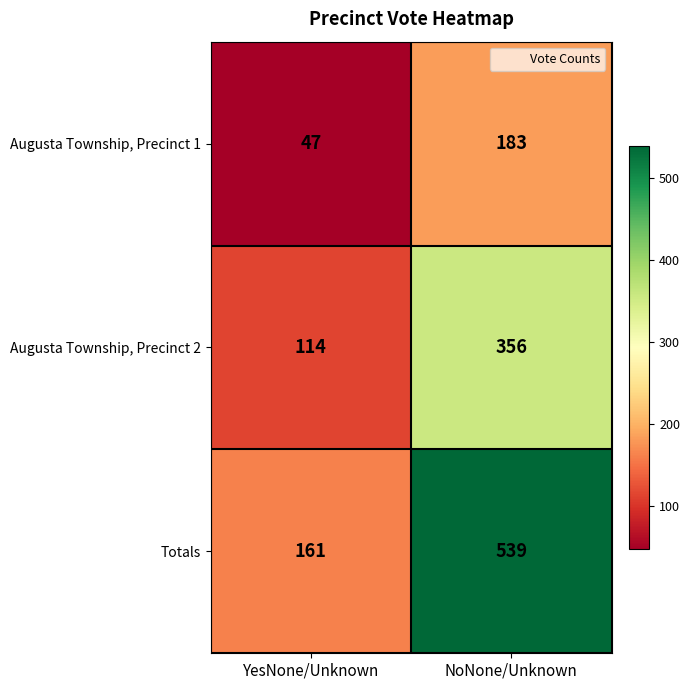

At which label is Augusta Township, Precinct 1 closest to 115?

YesNone/Unknown